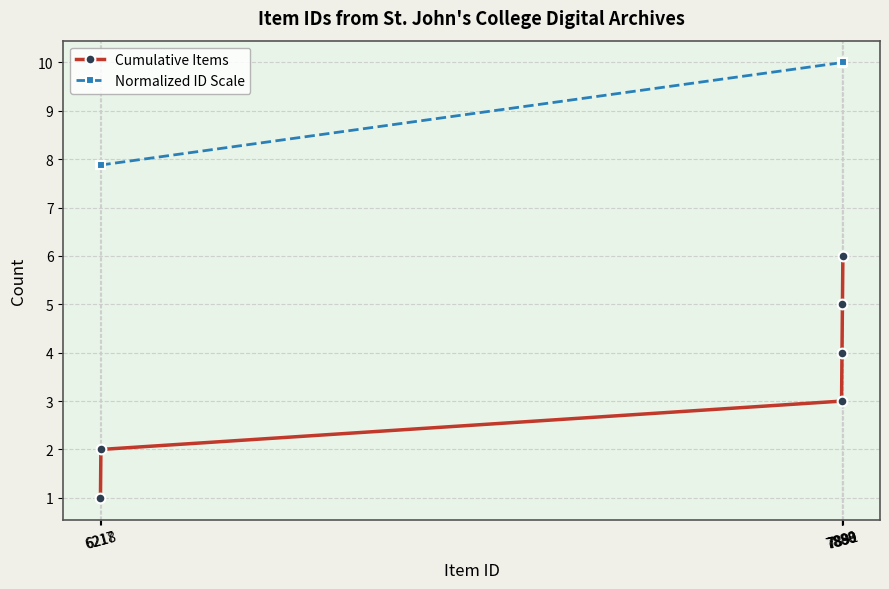

Is the value of Normalized ID Scale at 6218 greater than the value of Cumulative Items at 6218?

Yes